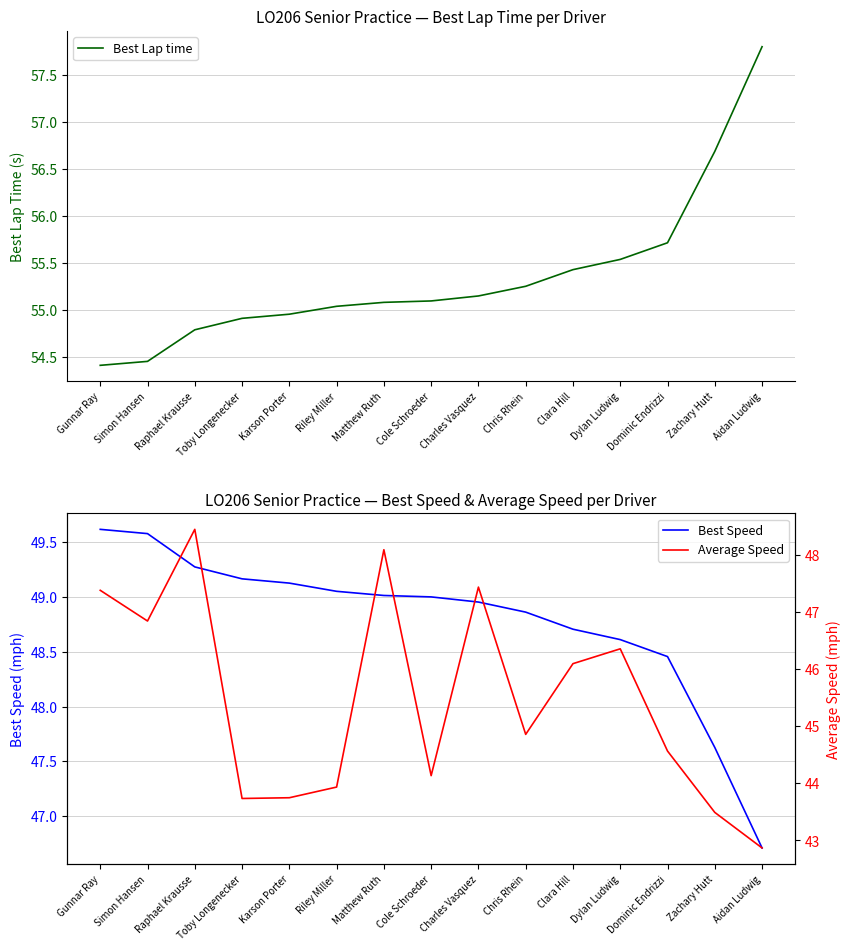

At which category does the chart reach its minimum across all series?

Aidan Ludwig